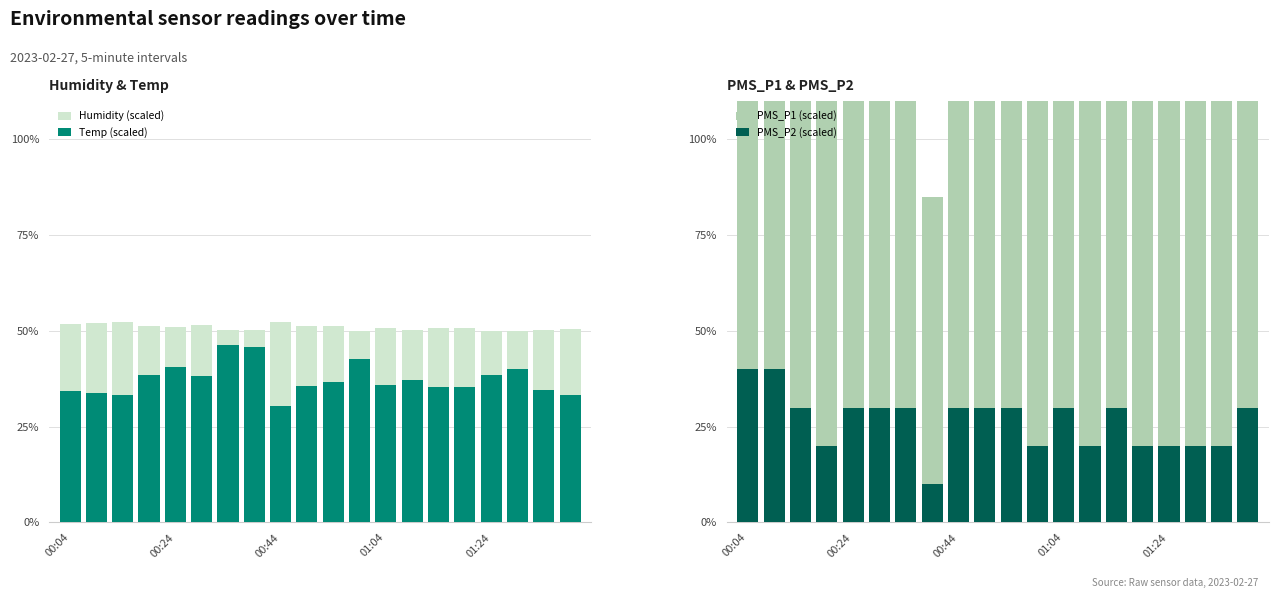

True or false: Humidity (scaled) has a value of 11.2 at 01:24.

False